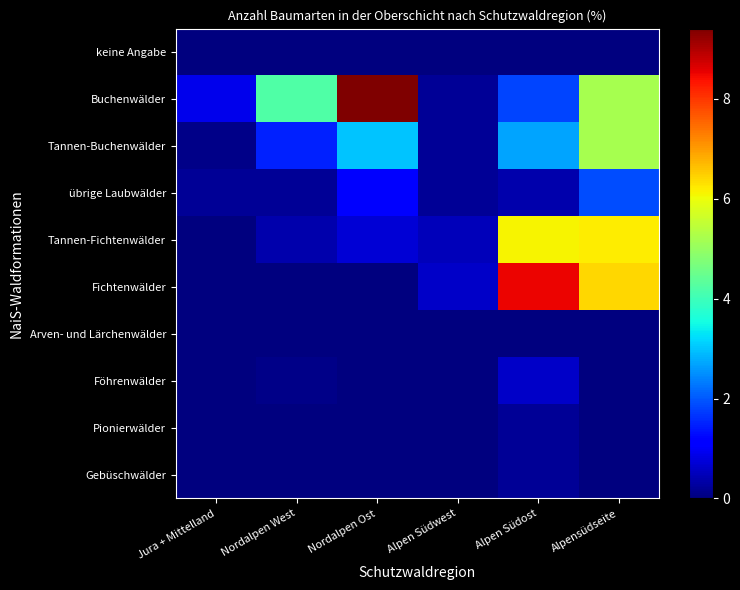

Reading right to left, extract all data points from this chart.

keine Angabe: Alpensüdseite=0.0	Alpen Südost=0.0	Alpen Südwest=0.0	Nordalpen Ost=0.0	Nordalpen West=0.0	Jura + Mittelland=0.0
Buchenwälder: Alpensüdseite=5.2	Alpen Südost=1.8	Alpen Südwest=0.2	Nordalpen Ost=9.4	Nordalpen West=4.2	Jura + Mittelland=0.9
Tannen-Buchenwälder: Alpensüdseite=5.2	Alpen Südost=2.7	Alpen Südwest=0.2	Nordalpen Ost=3.0	Nordalpen West=1.5	Jura + Mittelland=0.1
übrige Laubwälder: Alpensüdseite=1.9	Alpen Südost=0.4	Alpen Südwest=0.2	Nordalpen Ost=1.2	Nordalpen West=0.2	Jura + Mittelland=0.2
Tannen-Fichtenwälder: Alpensüdseite=6.2	Alpen Südost=6.1	Alpen Südwest=0.5	Nordalpen Ost=0.7	Nordalpen West=0.4	Jura + Mittelland=0.0
Fichtenwälder: Alpensüdseite=6.4	Alpen Südost=8.5	Alpen Südwest=0.6	Nordalpen Ost=0.0	Nordalpen West=0.0	Jura + Mittelland=0.0
Arven- und Lärchenwälder: Alpensüdseite=0.0	Alpen Südost=0.0	Alpen Südwest=0.0	Nordalpen Ost=0.0	Nordalpen West=0.0	Jura + Mittelland=0.0
Föhrenwälder: Alpensüdseite=0.0	Alpen Südost=0.6	Alpen Südwest=0.0	Nordalpen Ost=0.0	Nordalpen West=0.1	Jura + Mittelland=0.0
Pionierwälder: Alpensüdseite=0.0	Alpen Südost=0.2	Alpen Südwest=0.0	Nordalpen Ost=0.0	Nordalpen West=0.0	Jura + Mittelland=0.0
Gebüschwälder: Alpensüdseite=0.0	Alpen Südost=0.2	Alpen Südwest=0.0	Nordalpen Ost=0.0	Nordalpen West=0.0	Jura + Mittelland=0.0